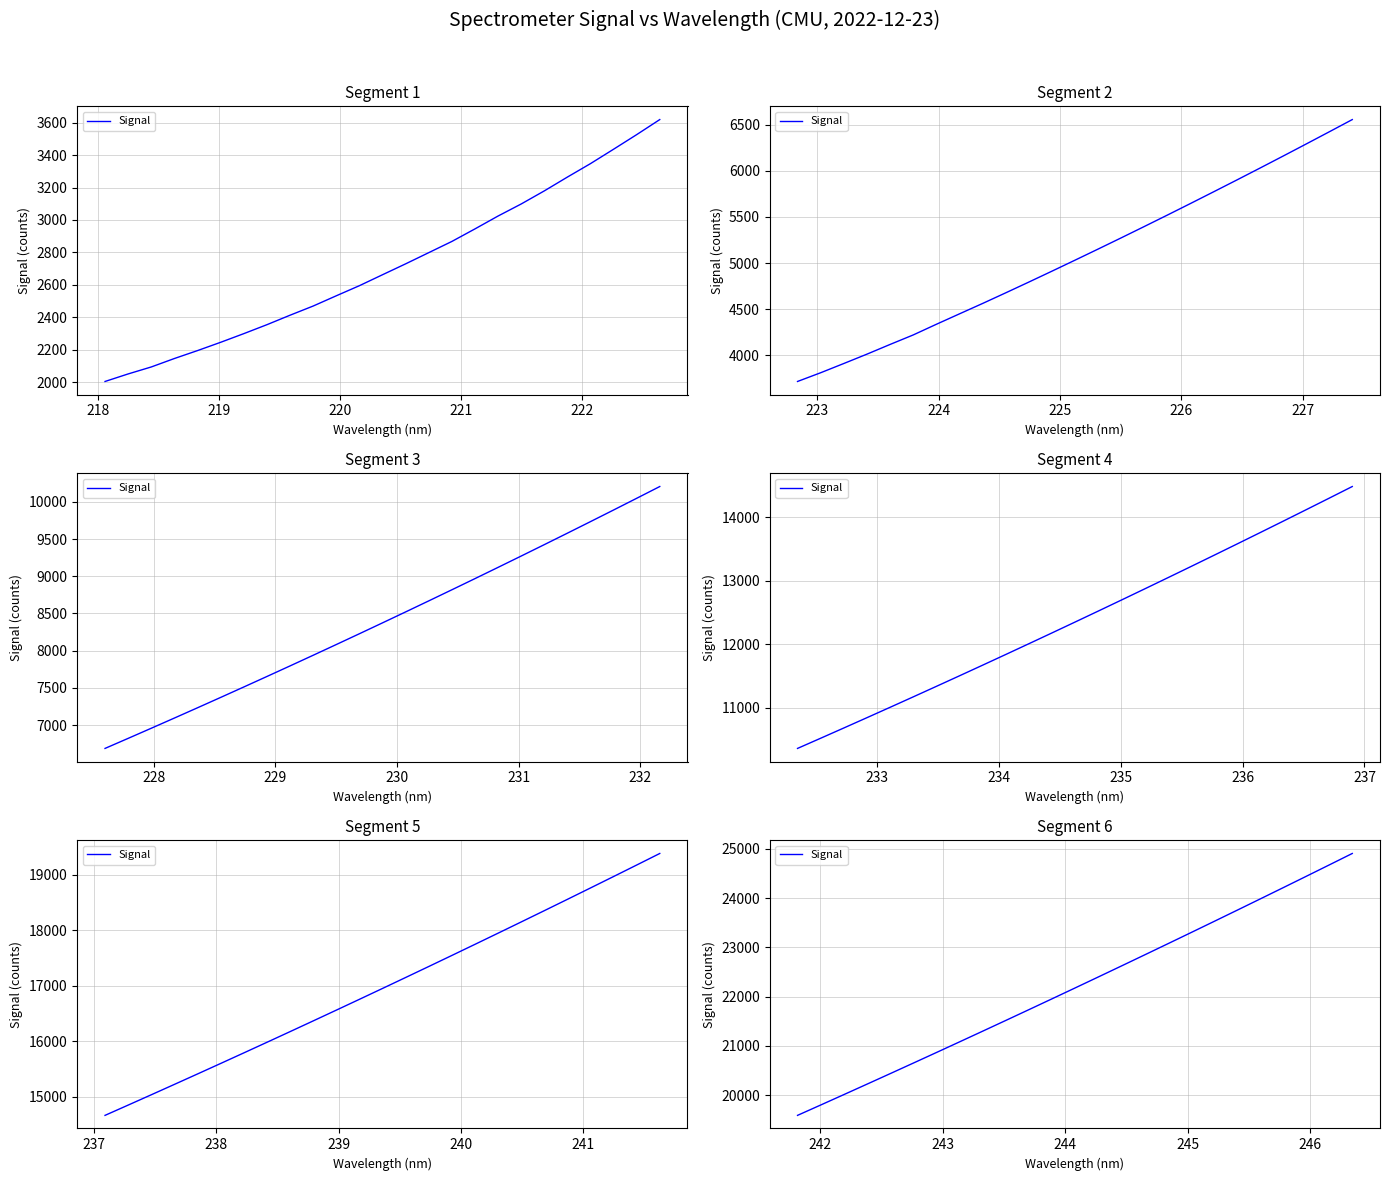

What is the value of the 21st point from the left?

23978.6